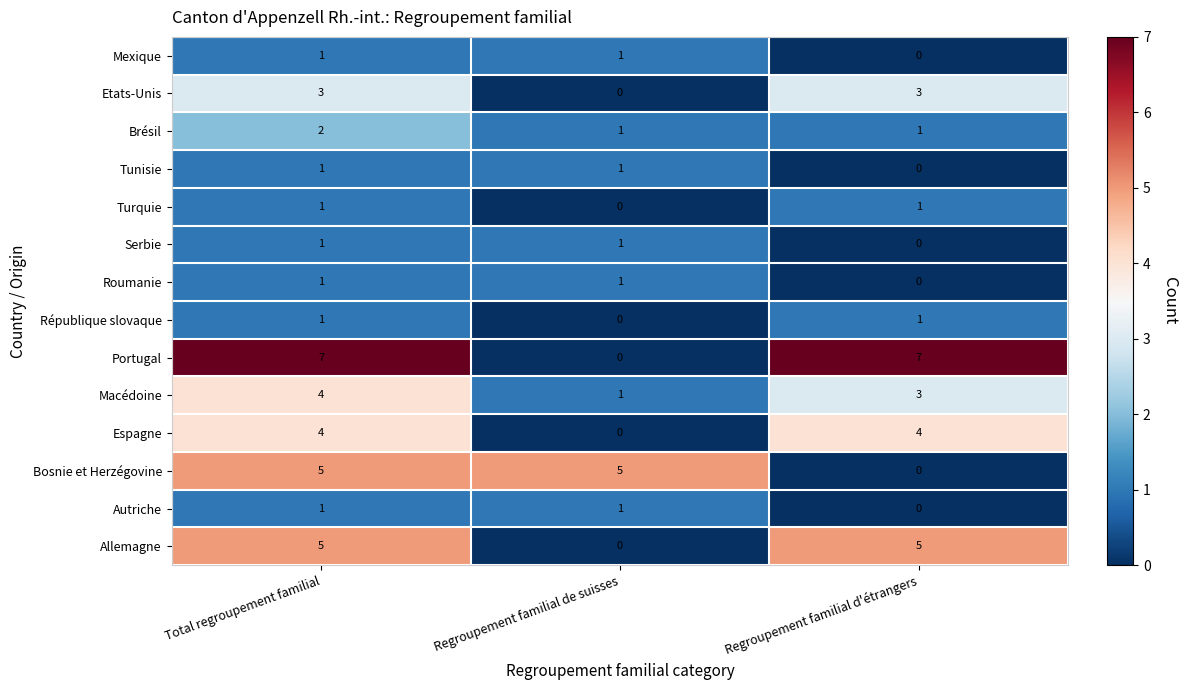

The value of Etats-Unis at Total regroupement familial is 3. True or false?

True